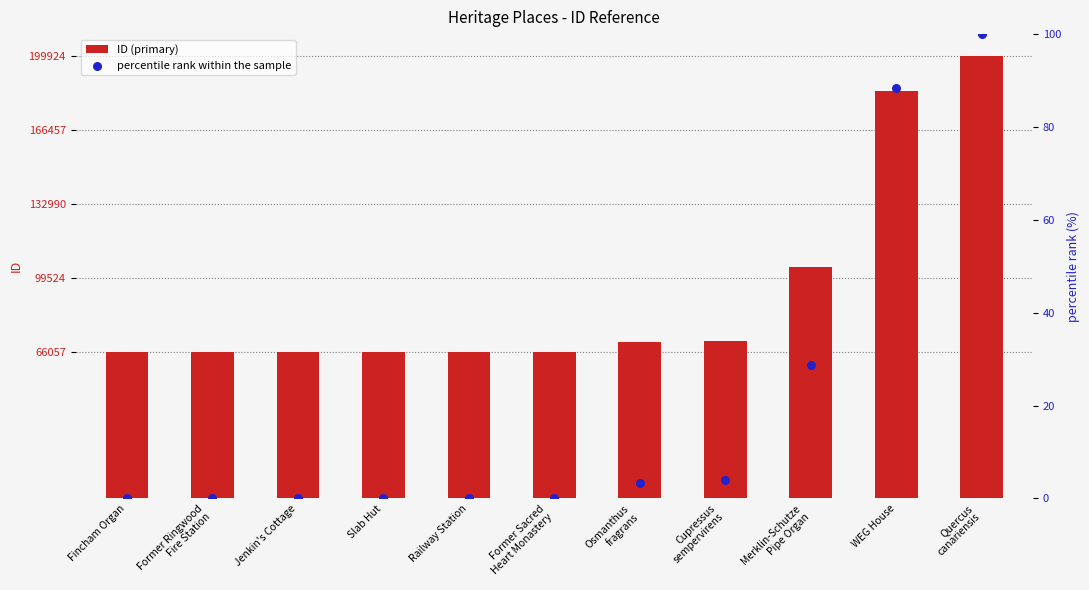

Which series reaches the minimum Y coordinate?

percentile rank within the sample